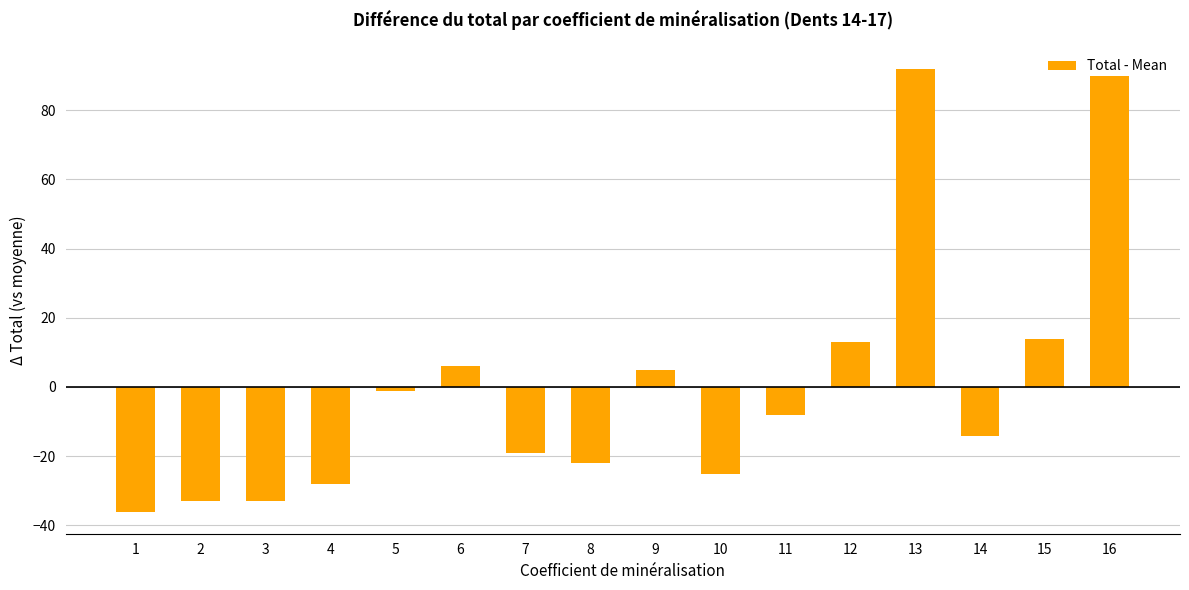

What is the maximum value shown in the chart?

91.9